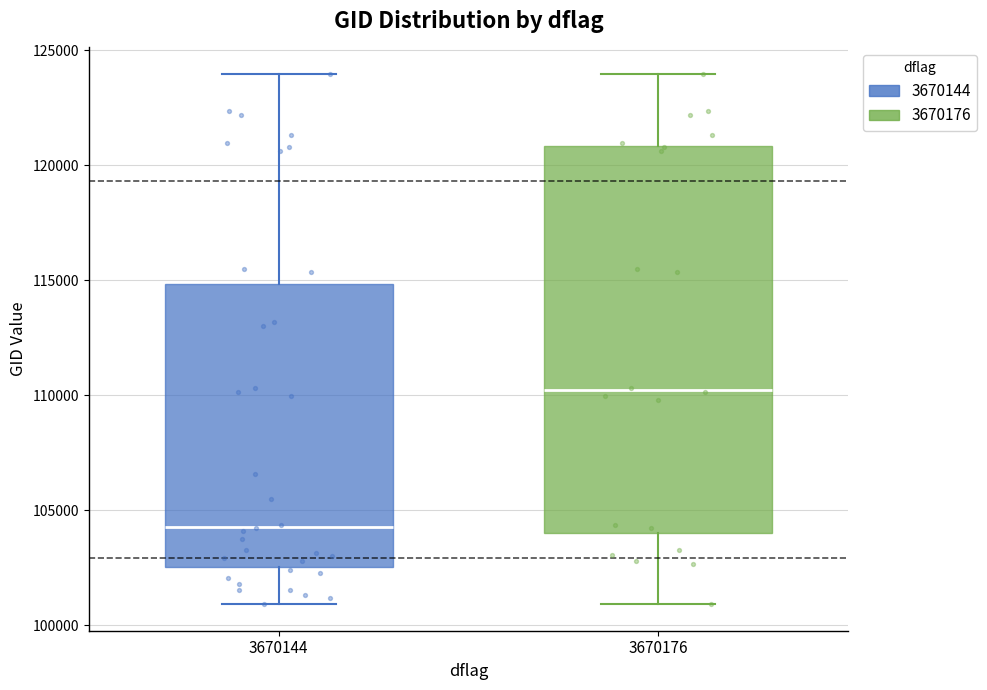

Reading left to right, read every box against the y-axis: the position of its median line, the range the box covers, and the ends of its whiskers. The values are not printed on the chart, so give them approximately, as read against the axis.

3670144: median 104500, box 102500 to 115000, whiskers 101000 to 124000
3670176: median 110000, box 104000 to 121000, whiskers 101000 to 124000